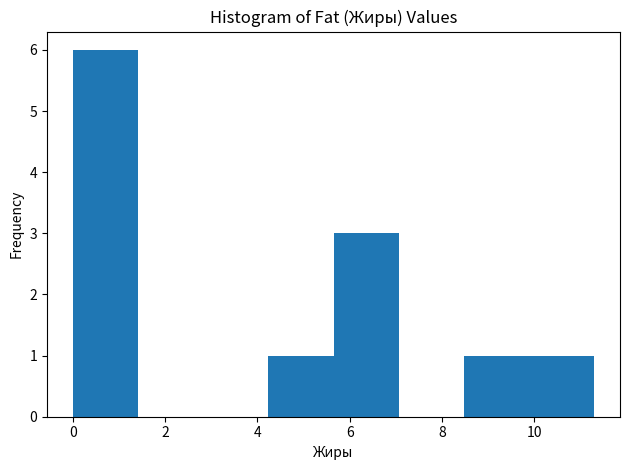

What is the height of the bar covering 4.2 to 5.6 on the x-axis? Neither the bar edges nor the heights are printed on the chart, so give them approximately, as read against the axes.

1